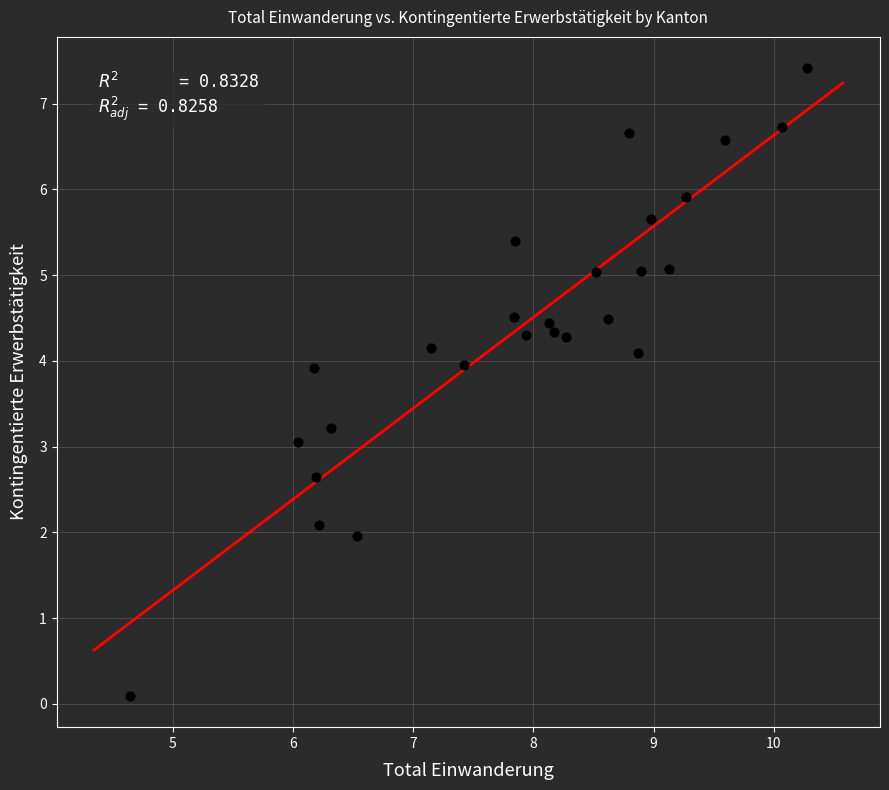

What is the range of X values (max minus min)?

5.6